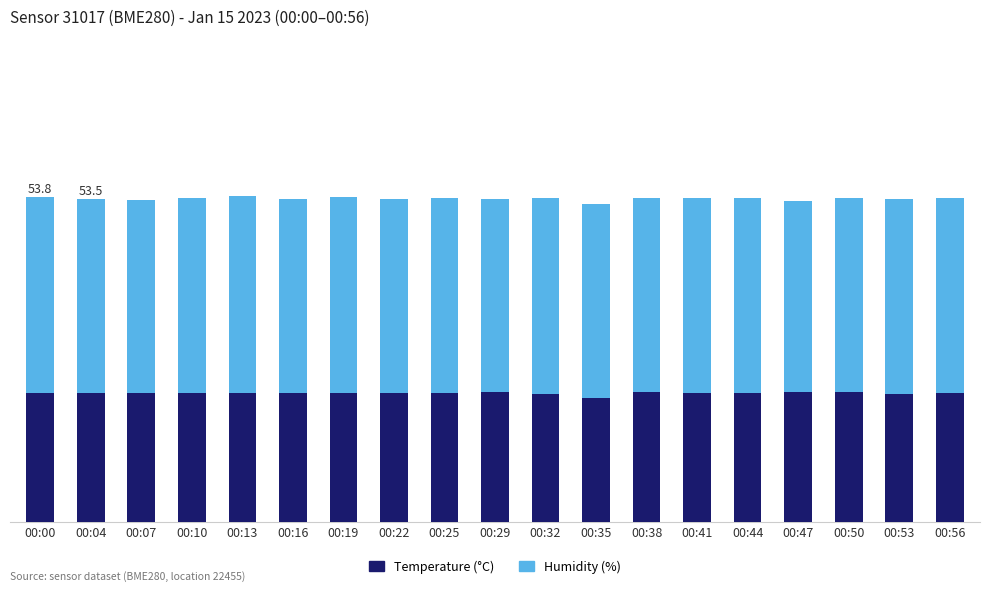

List the labels in order of Humidity (%) value, smallest first.

00:47, 00:07, 00:29, 00:04, 00:16, 00:35, 00:38, 00:56, 00:53, 00:22, 00:44, 00:50, 00:41, 00:25, 00:10, 00:32, 00:19, 00:00, 00:13